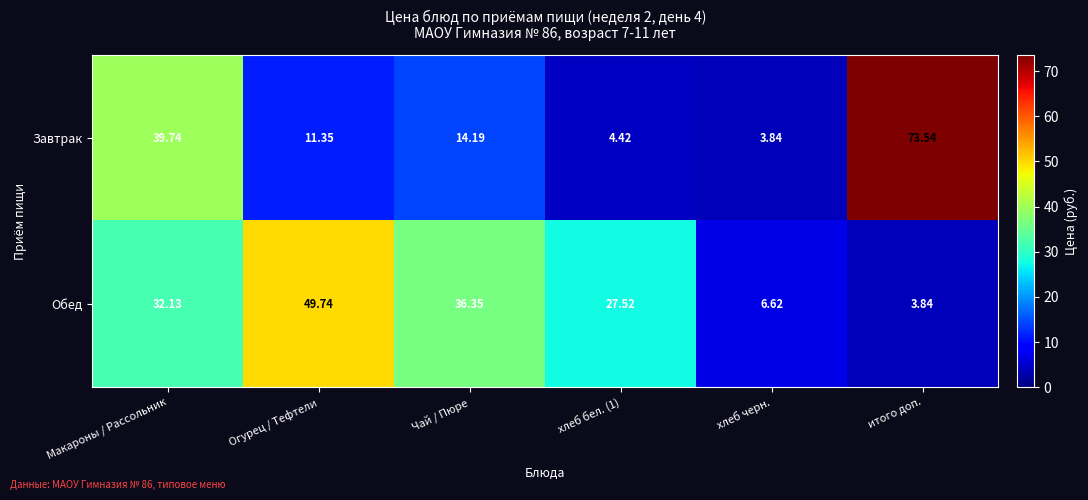

Which category has the lowest value in the Обед series?

итого доп.